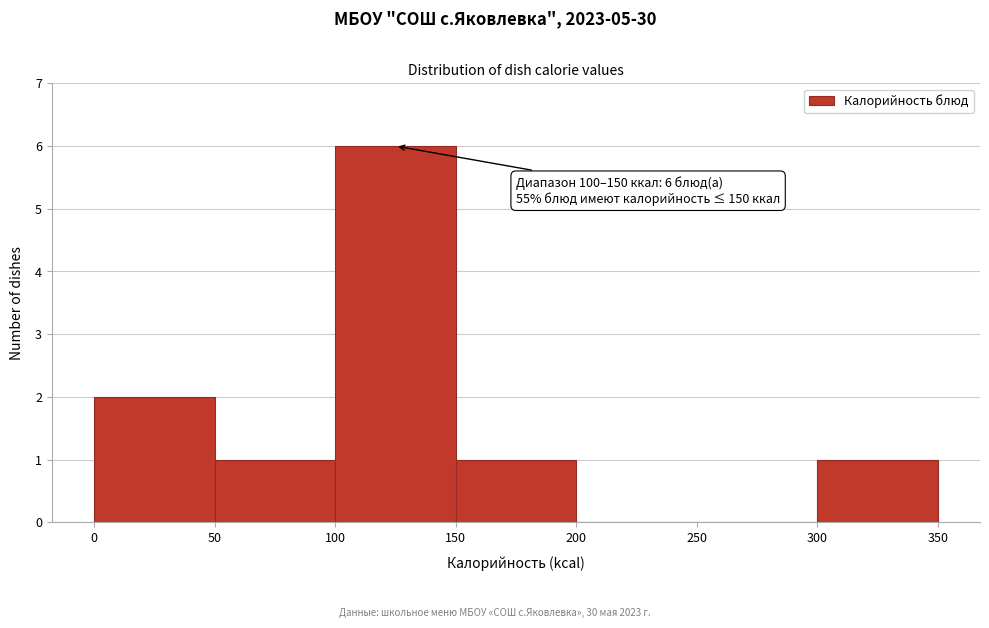

Which range on the x-axis has the tallest bar?

100 to 150